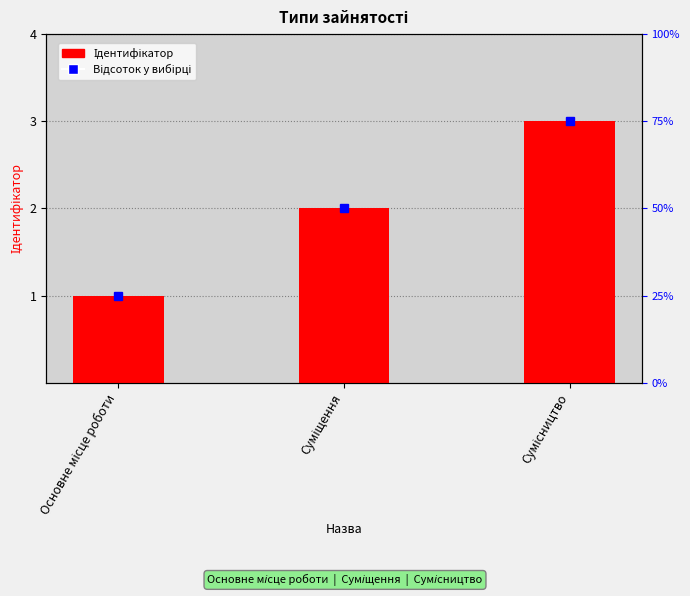

What is the ratio of the value at Основне місце роботи to the value at Сумісництво?

0.3